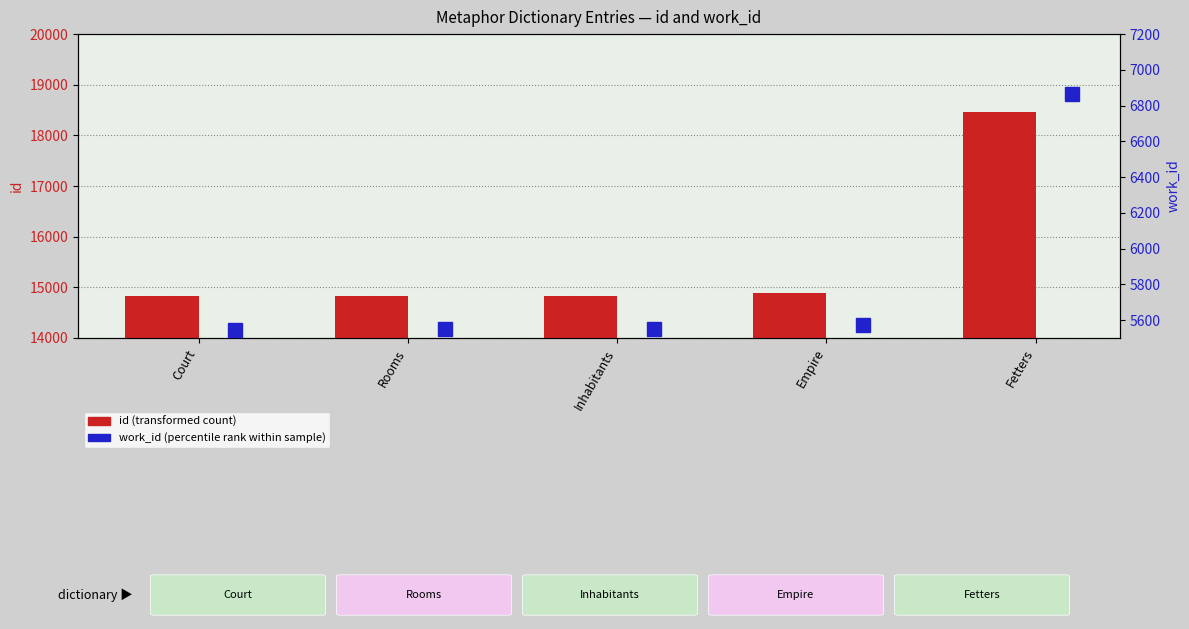

What is the difference between the work_id (percentile rank within sample) values at Rooms and Inhabitants?

2